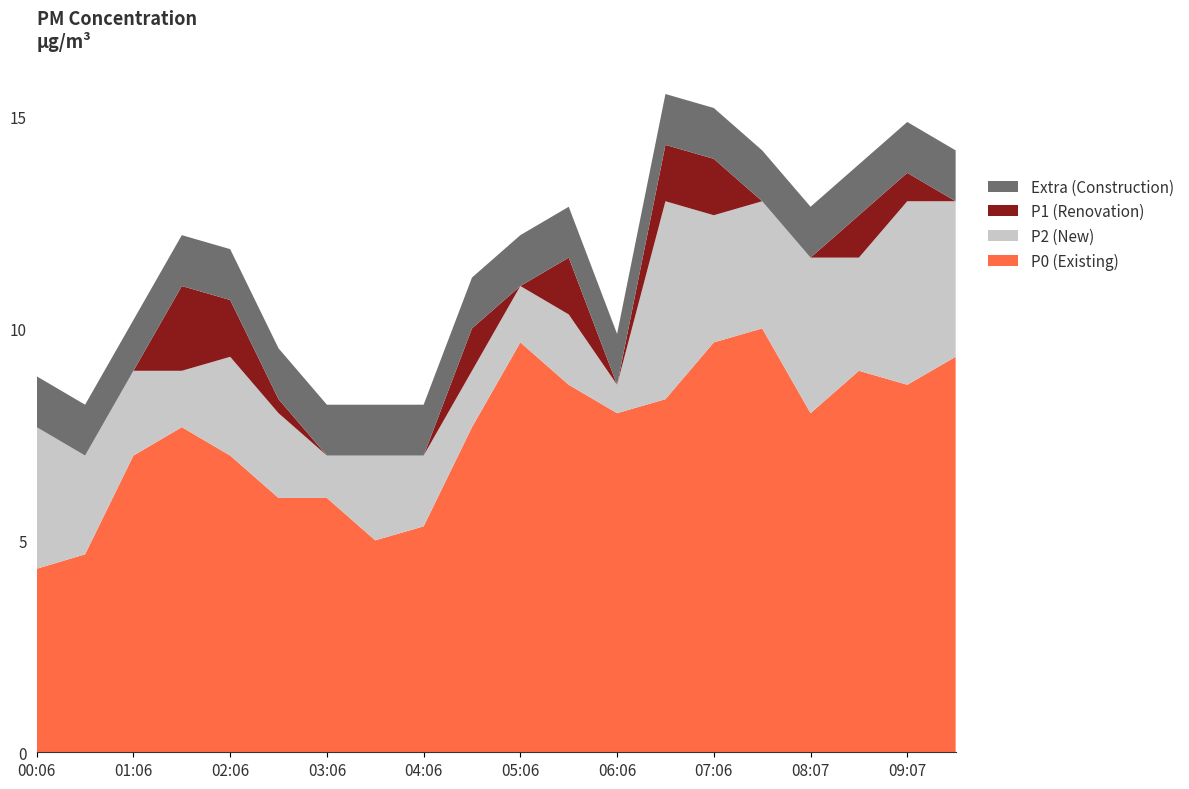

What is the total value across all series at 08:07?

12.9